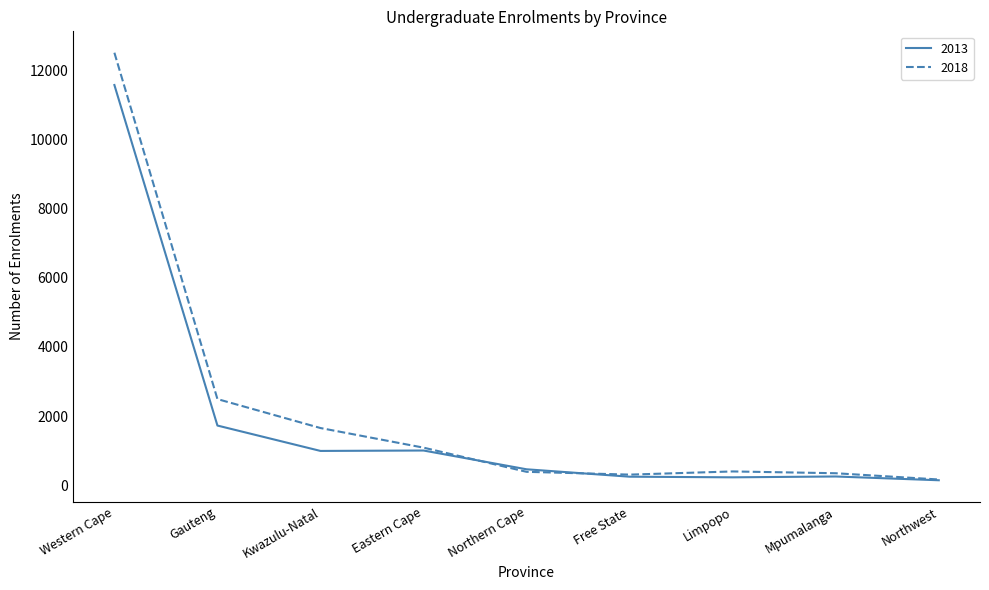

At which category is the sum across all series the highest?

Western Cape